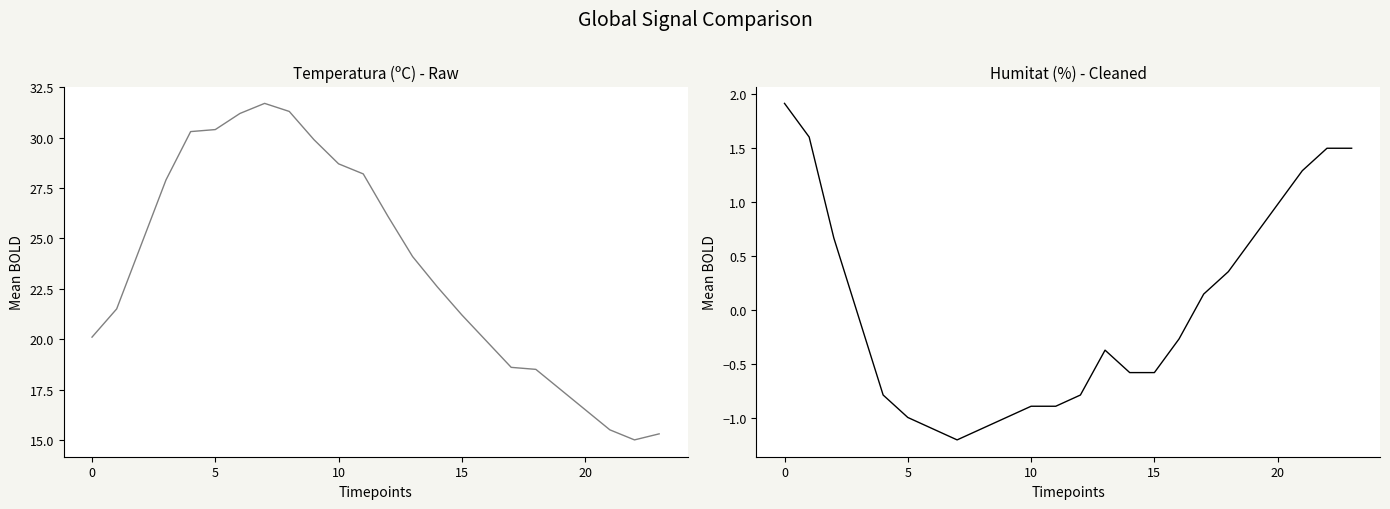

Between 0 and 14, which series saw the biggest shift?

Humitat (%) normalized